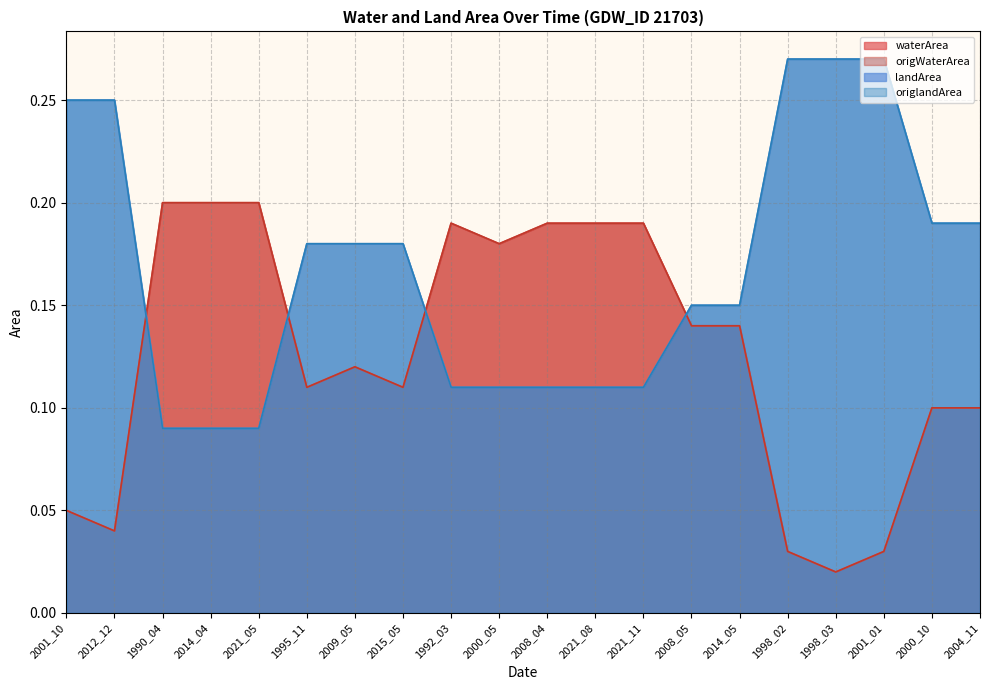

At which category does waterArea reach its first local peak?

2009_05